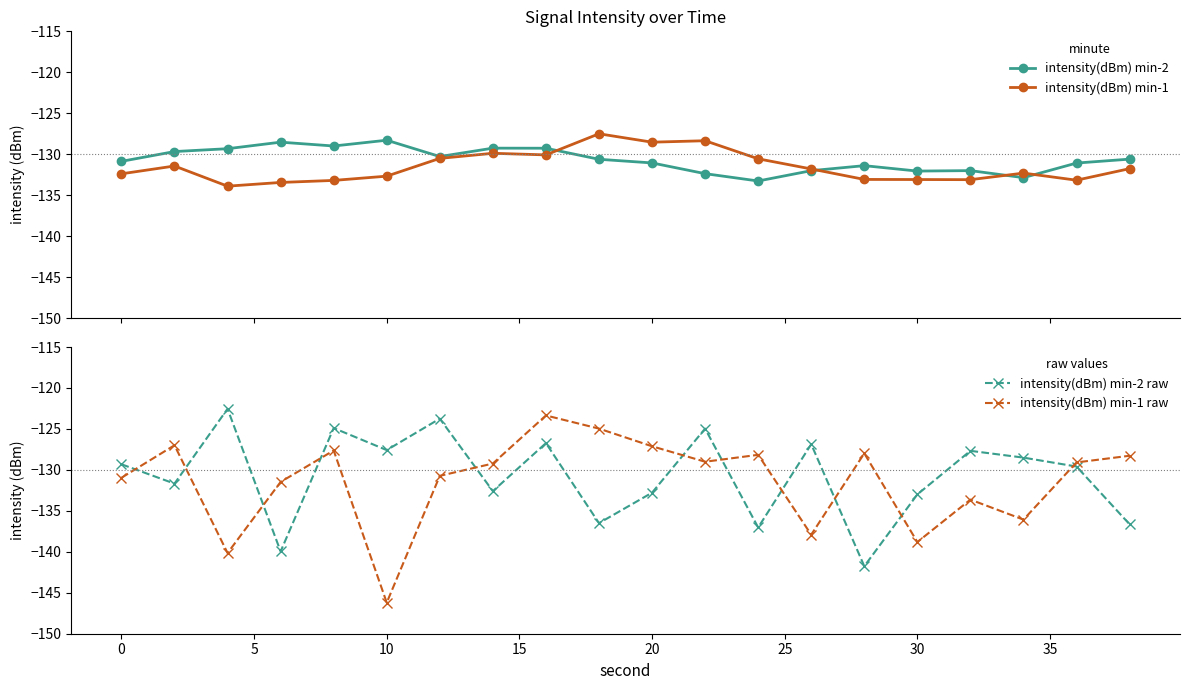

What is the lowest value of the intensity(dBm) min-2 series?

-133.3